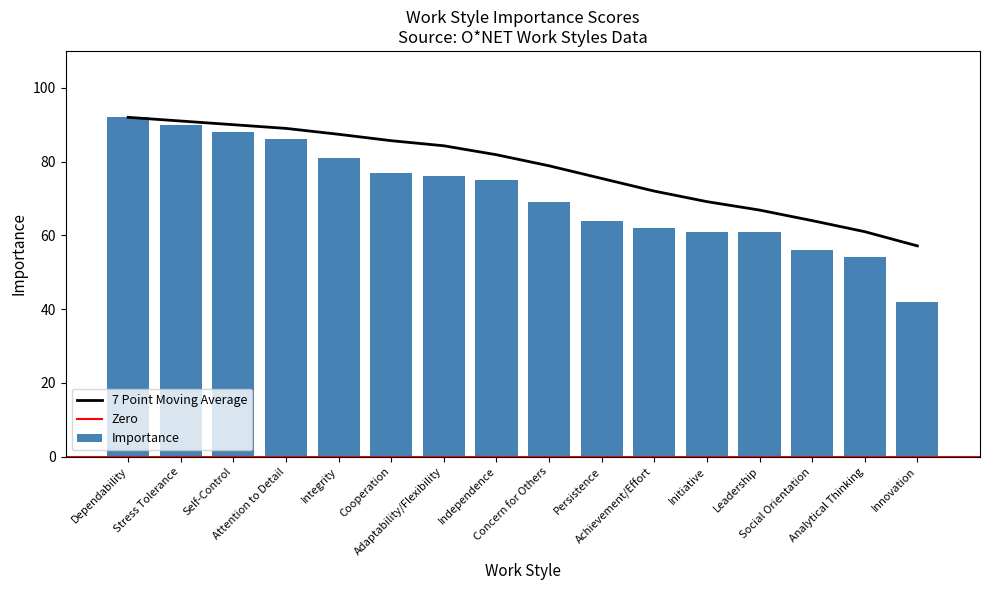

Rank the categories by value from lowest to highest.

Innovation, Analytical Thinking, Social Orientation, Initiative, Leadership, Achievement/Effort, Persistence, Concern for Others, Independence, Adaptability/Flexibility, Cooperation, Integrity, Attention to Detail, Self-Control, Stress Tolerance, Dependability